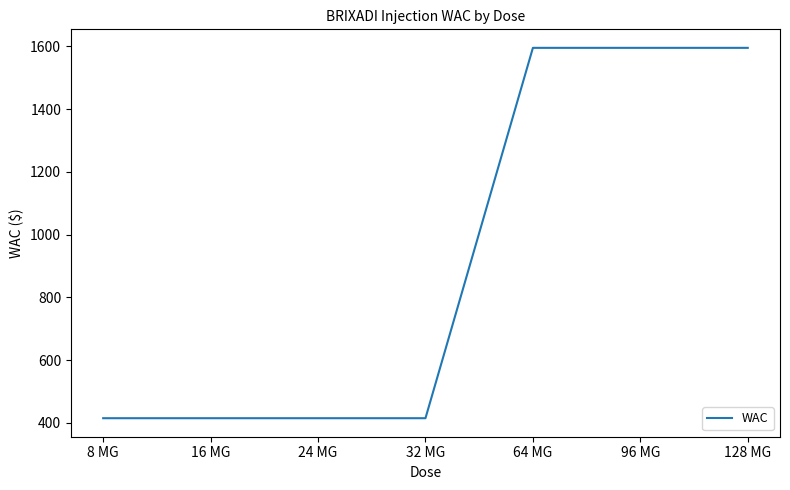

What is the greatest value displayed?

1595